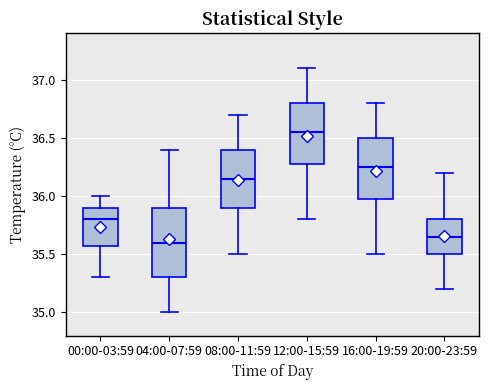

Where does the median line of the box for 20:00-23:59 sit on the y-axis? The values are not printed on the chart, so give them approximately, as read against the axis.

35.65